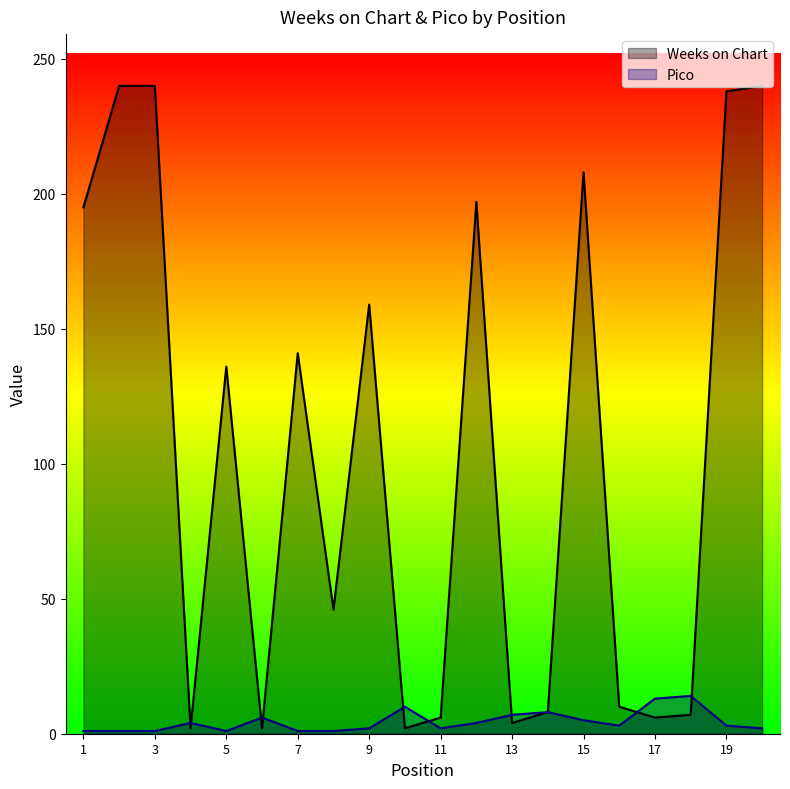

List the series in order of their overall mean, highest first.

Weeks on Chart, Pico